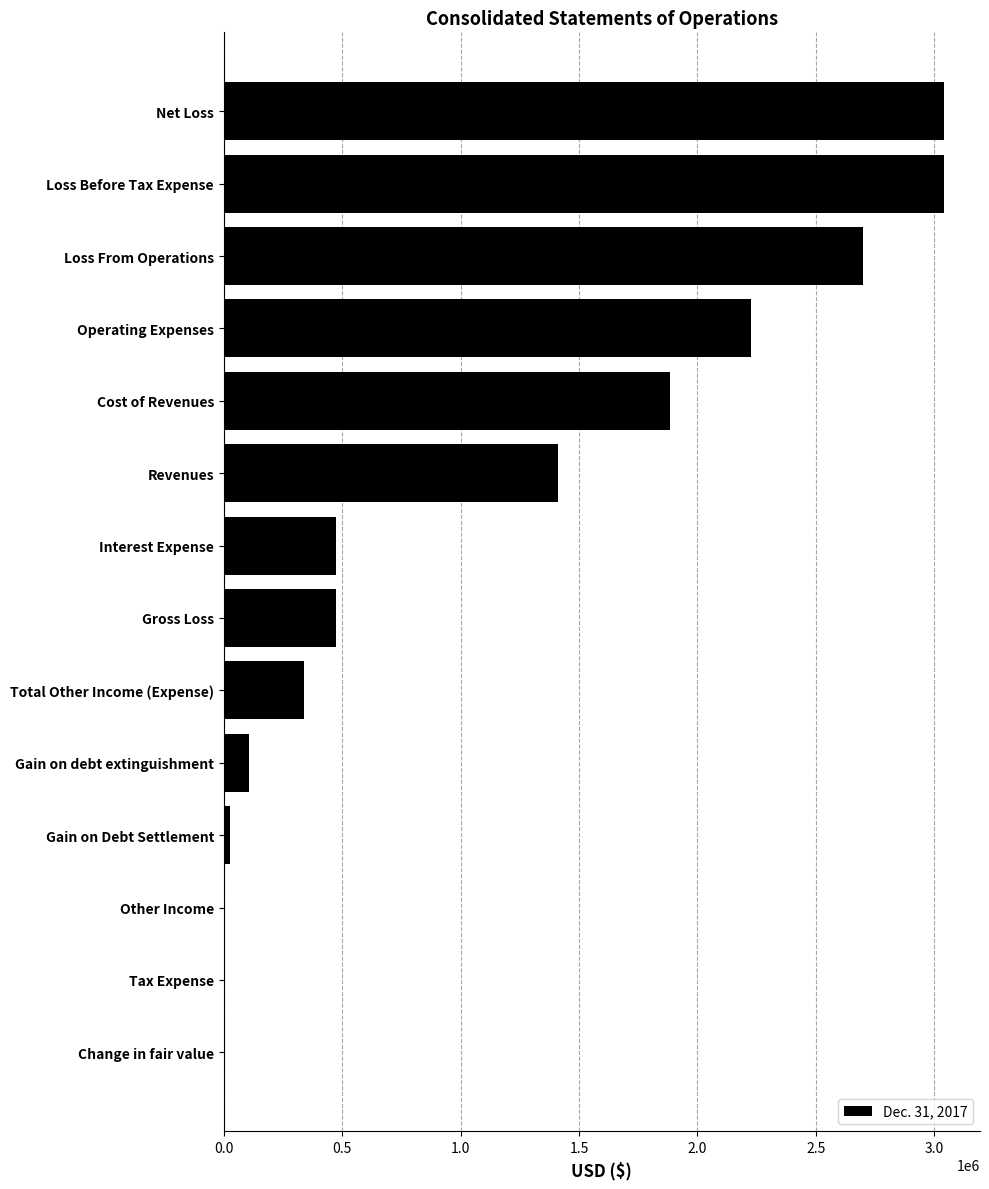

The chart shows a value of 3040630 at Loss Before Tax Expense. True or false?

True